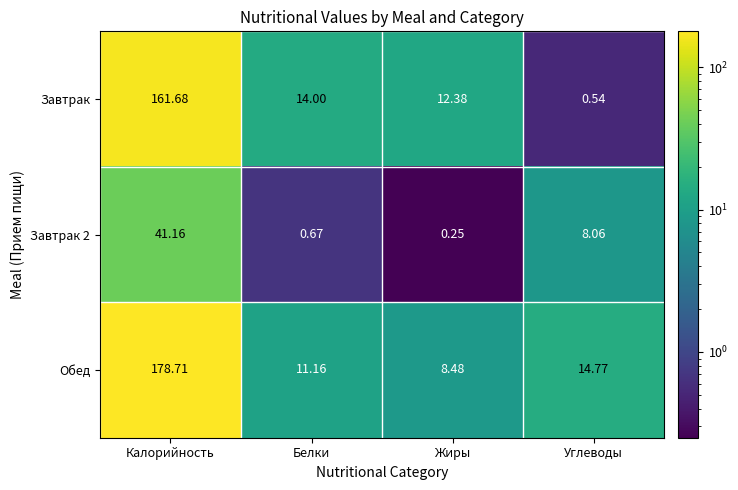

At which label does Завтрак 2 first exceed 8?

Калорийность